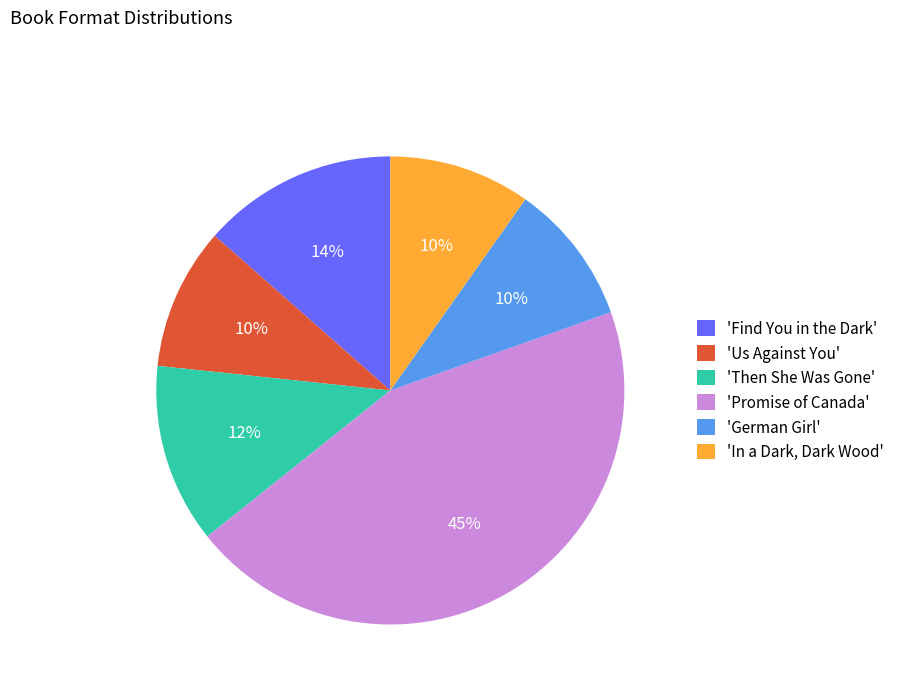

Which category has the biggest portion of the pie?

'Promise of Canada'